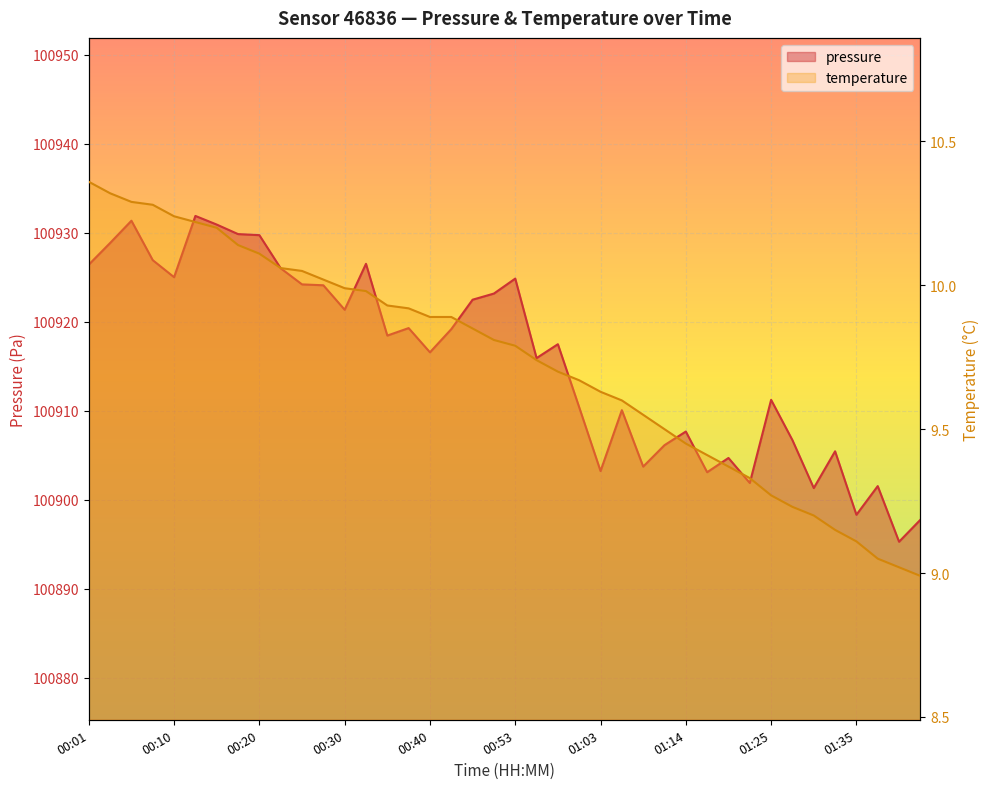

Which has a higher value, 00:13 or 01:35?

00:13